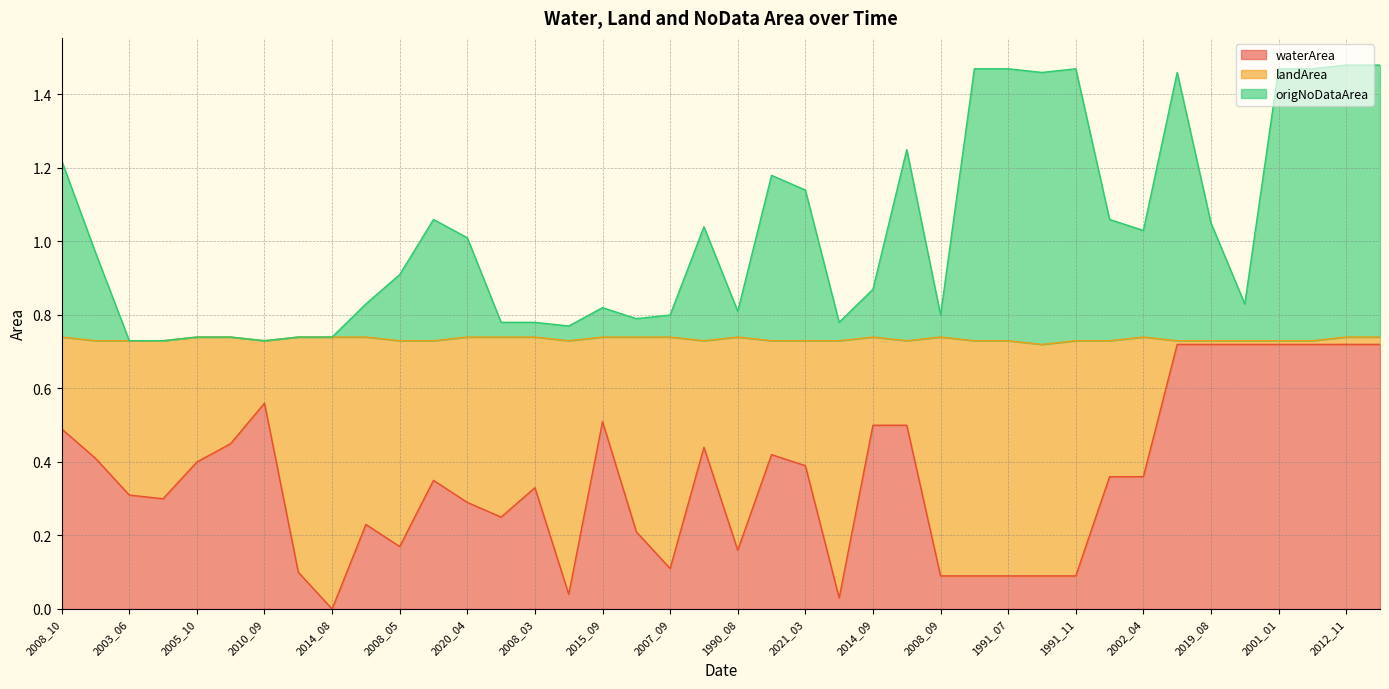

Which series has the widest spread of values?

origNoDataArea